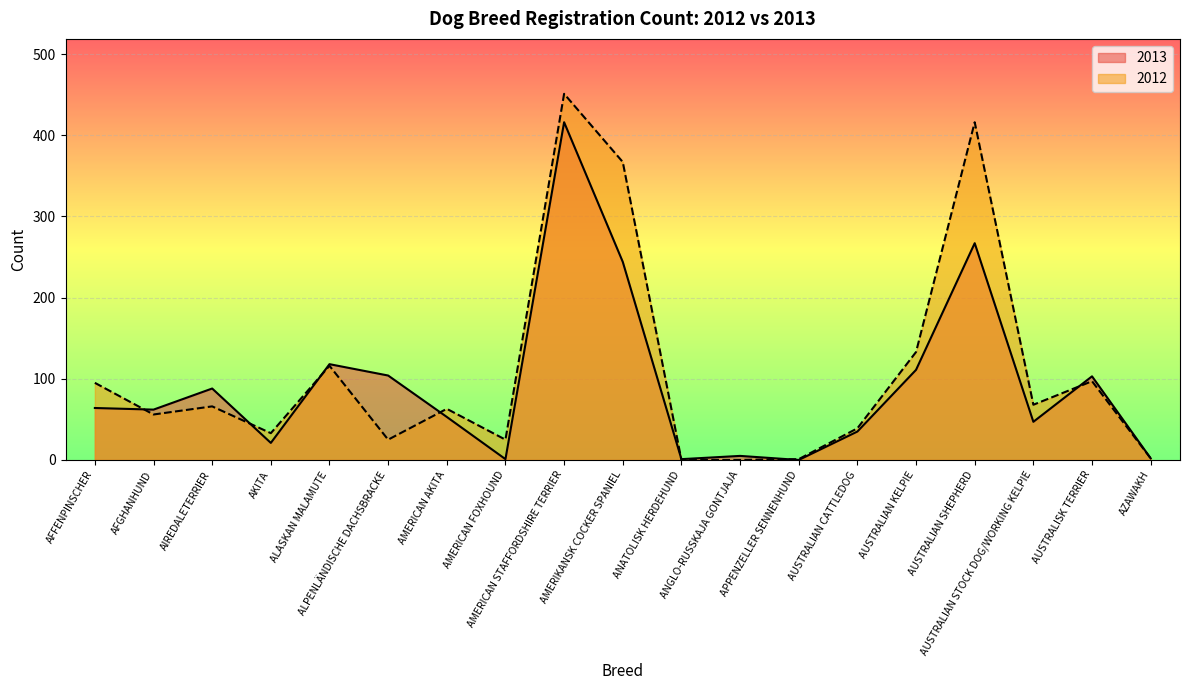

Which series ends up on top after the final intersection of 2013 and 2012?

2013